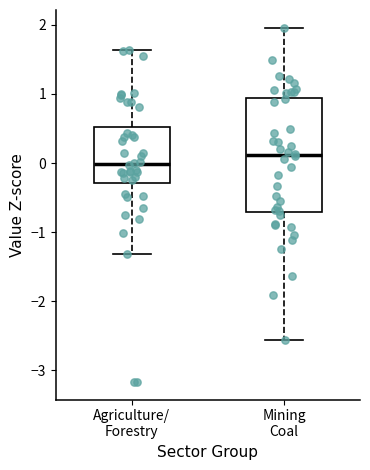

Reading left to right, transcribe this box plot: for each box, give where its median line is, the range the box spans, and where its two whiskers end, as read against the y-axis. The values are not printed on the chart, so give them approximately, as read against the axis.

Agriculture/ Forestry: median 0.0, box -0.3 to 0.5, whiskers -1.3 to 1.6
Mining Coal: median 0.1, box -0.7 to 0.9, whiskers -2.6 to 2.0